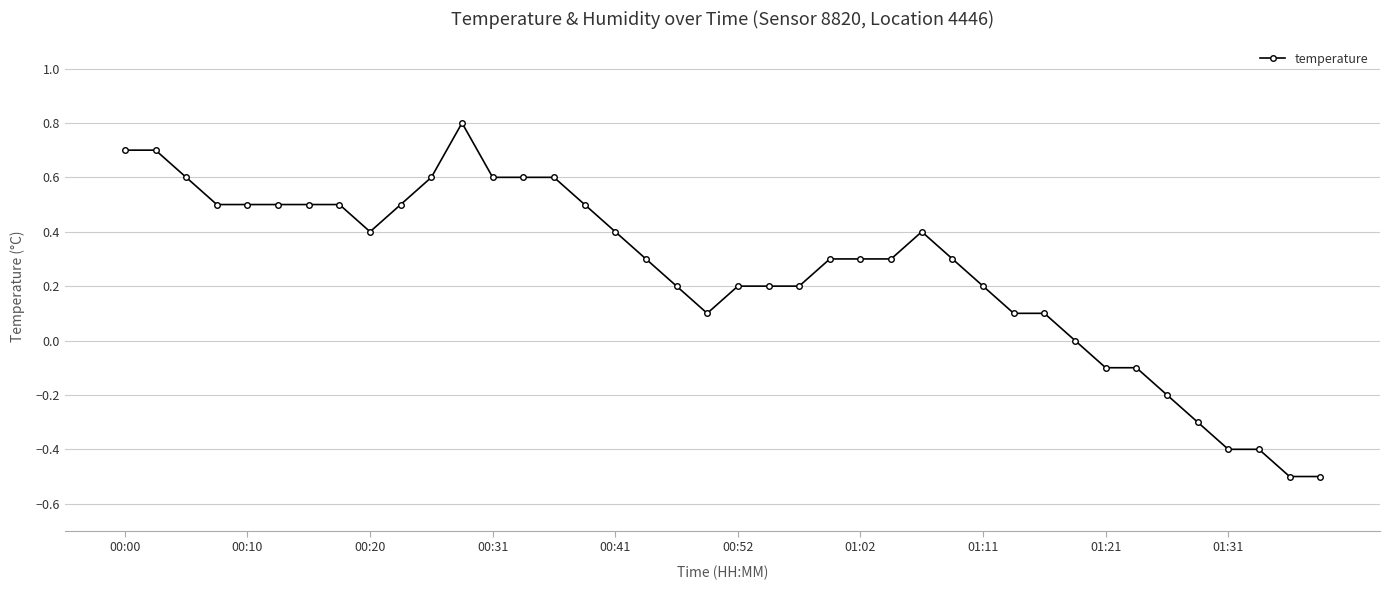

Count the number of categories in the chart.

40